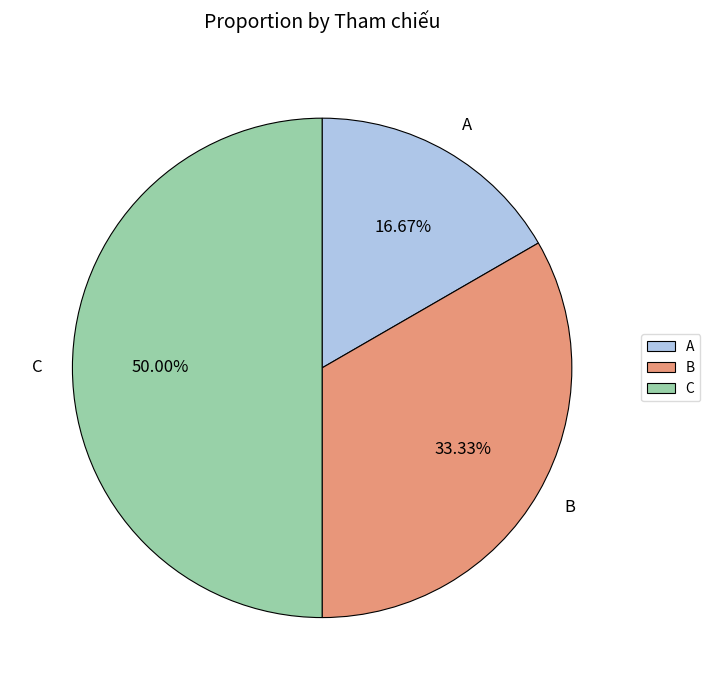

To the nearest percent, what is the combined percentage of A and C?

67%